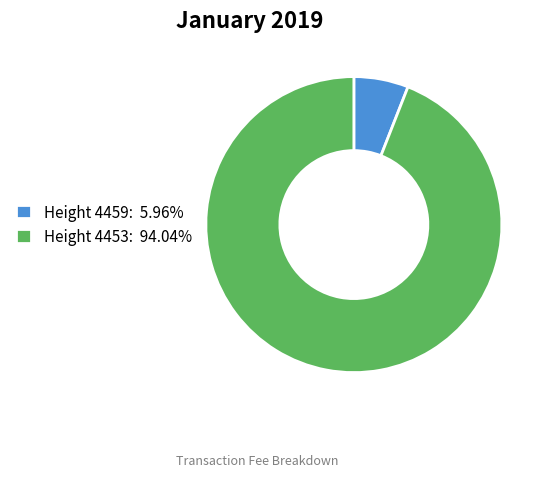

Is the sum of Height 4453: 94.04% and Height 4459: 5.96% greater than half?

Yes